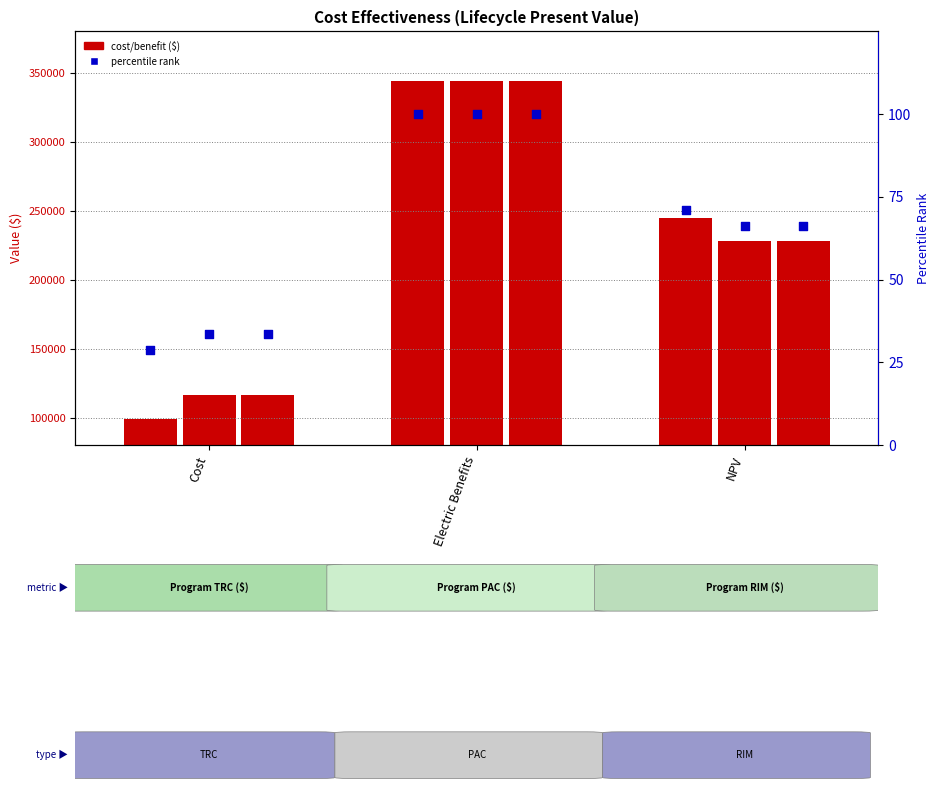

Which series reaches the maximum Y coordinate?

Program TRC ($)